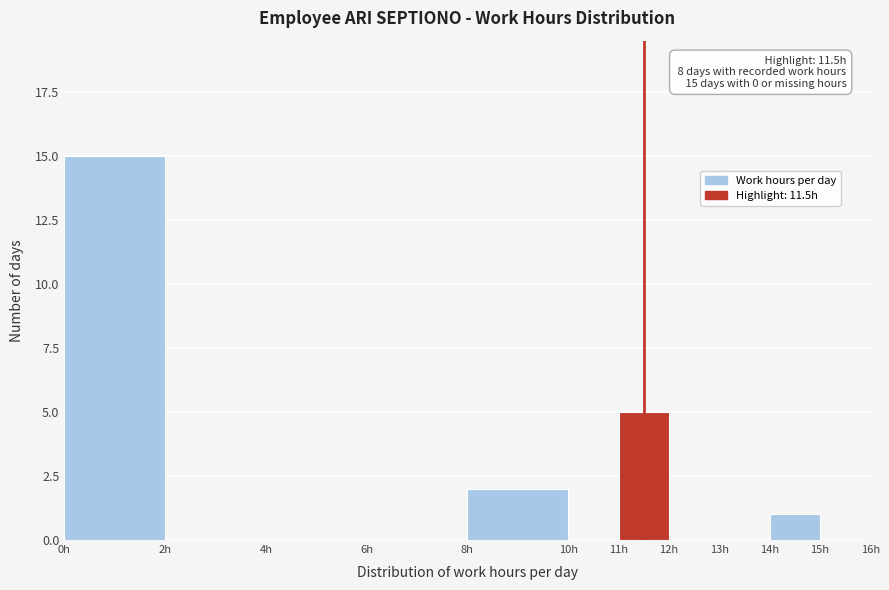

Over which range of the x-axis is the bar tallest?

0 to 2